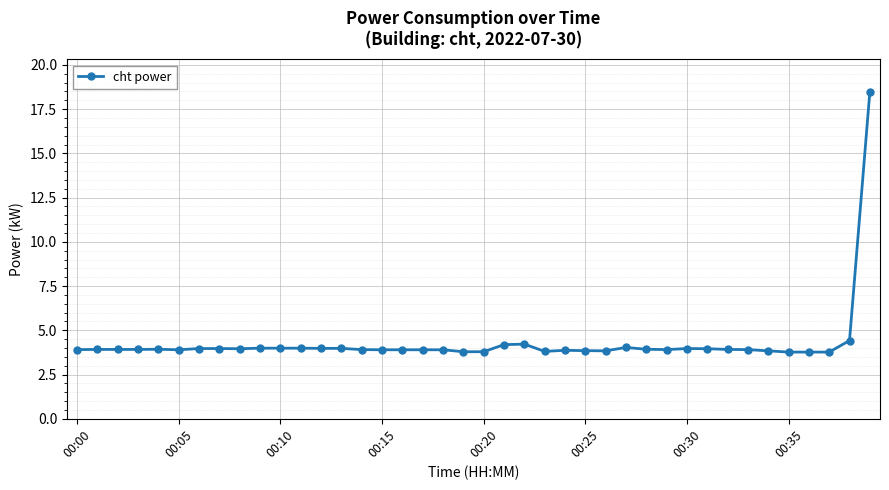

True or false: there are more than 1 points higher than both neighbors.

True